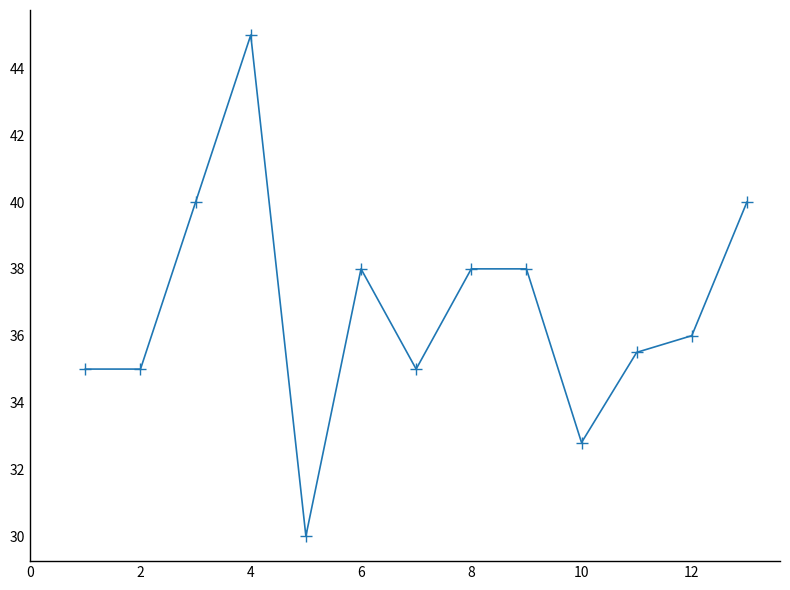

What is the maximum value shown in the chart?

45.0